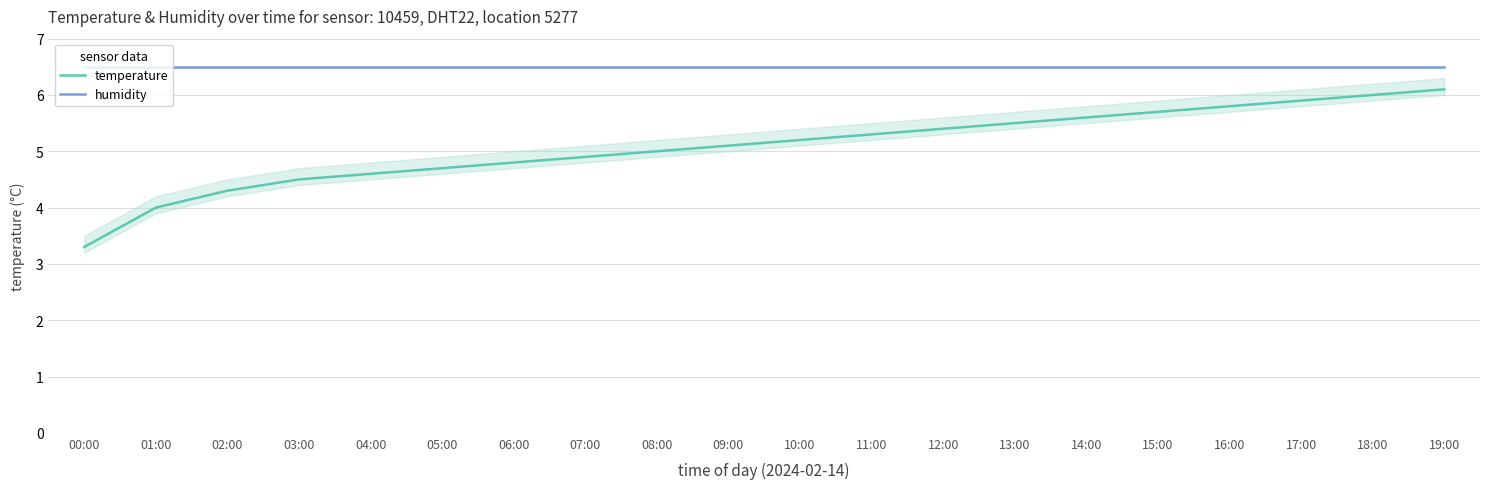

True or false: temperature has a value of 5.4 at 12:00.

True